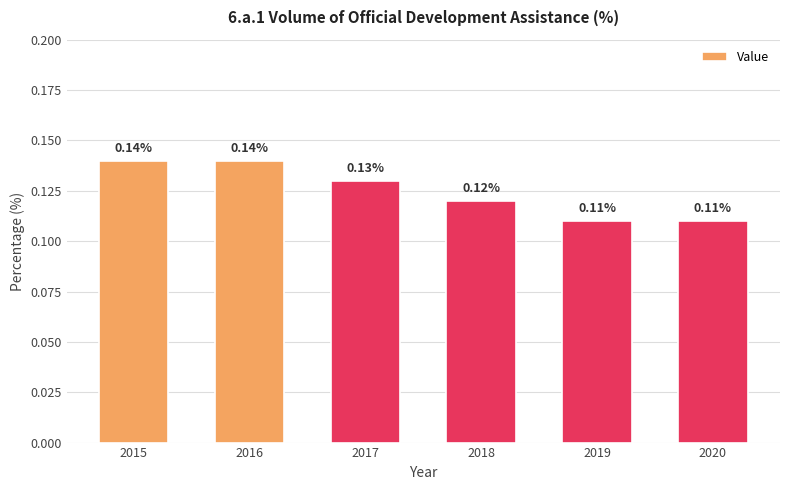

Between 2020 and 2015, which is larger?

2015